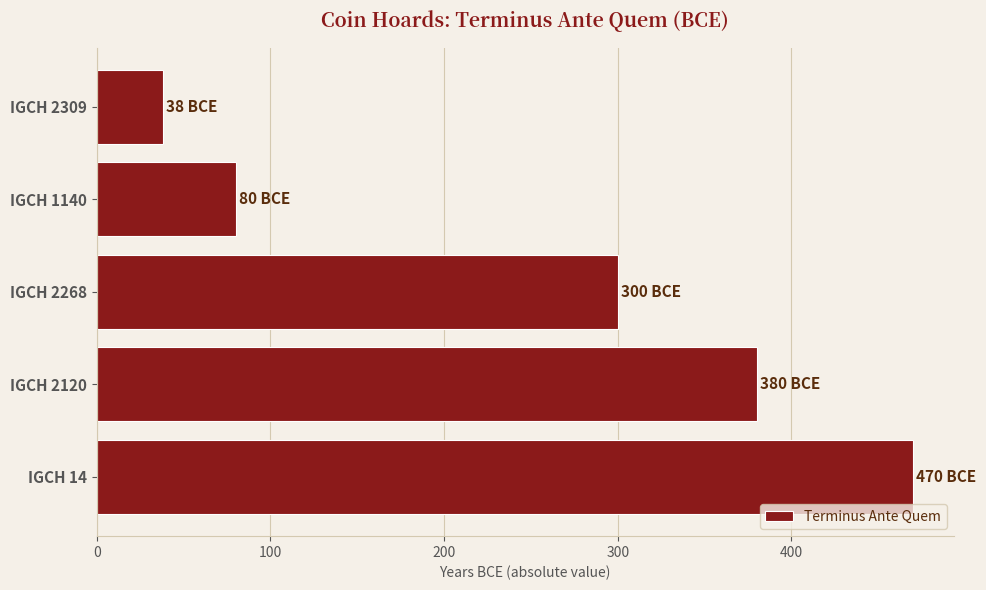

Reading top to bottom, extract all data points from this chart.

IGCH 2309=38	IGCH 1140=80	IGCH 2268=300	IGCH 2120=380	IGCH 14=470